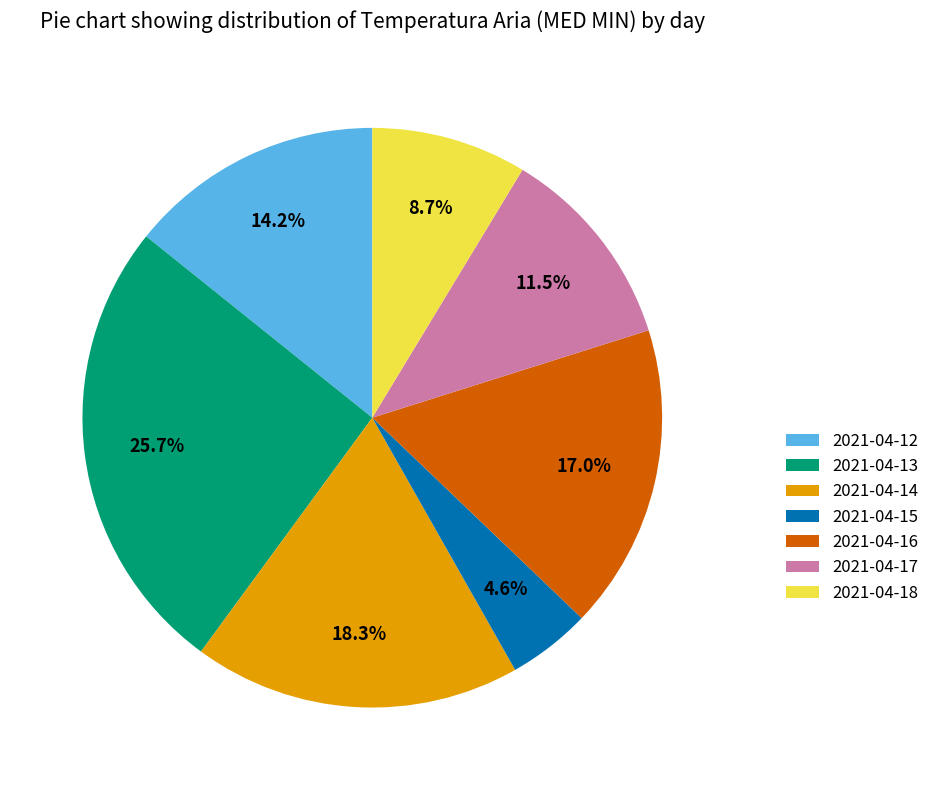

Which category has the smallest portion of the pie?

2021-04-15